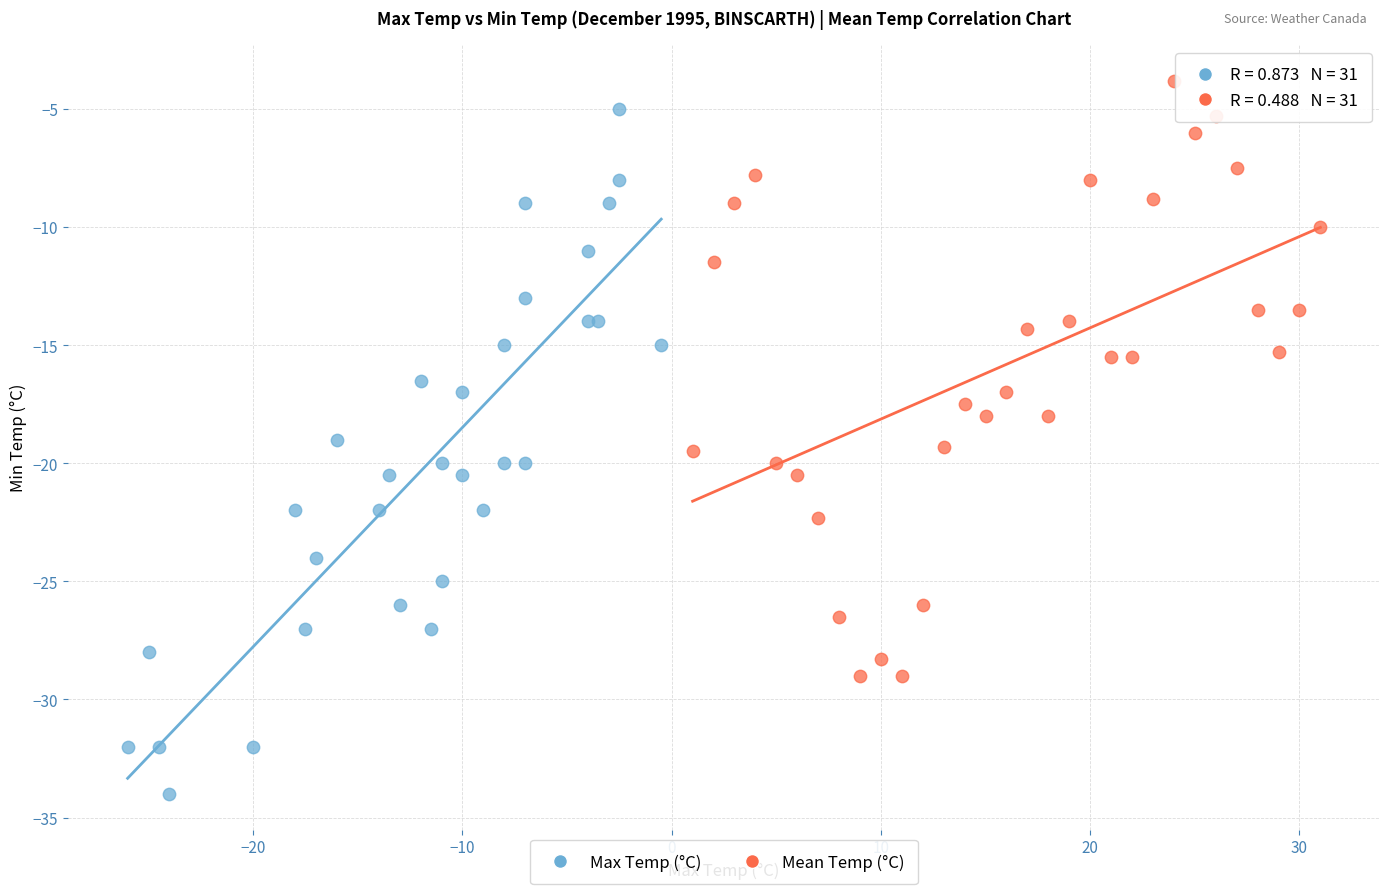

Which series has the widest spread of Y values?

Max Temp (°C)